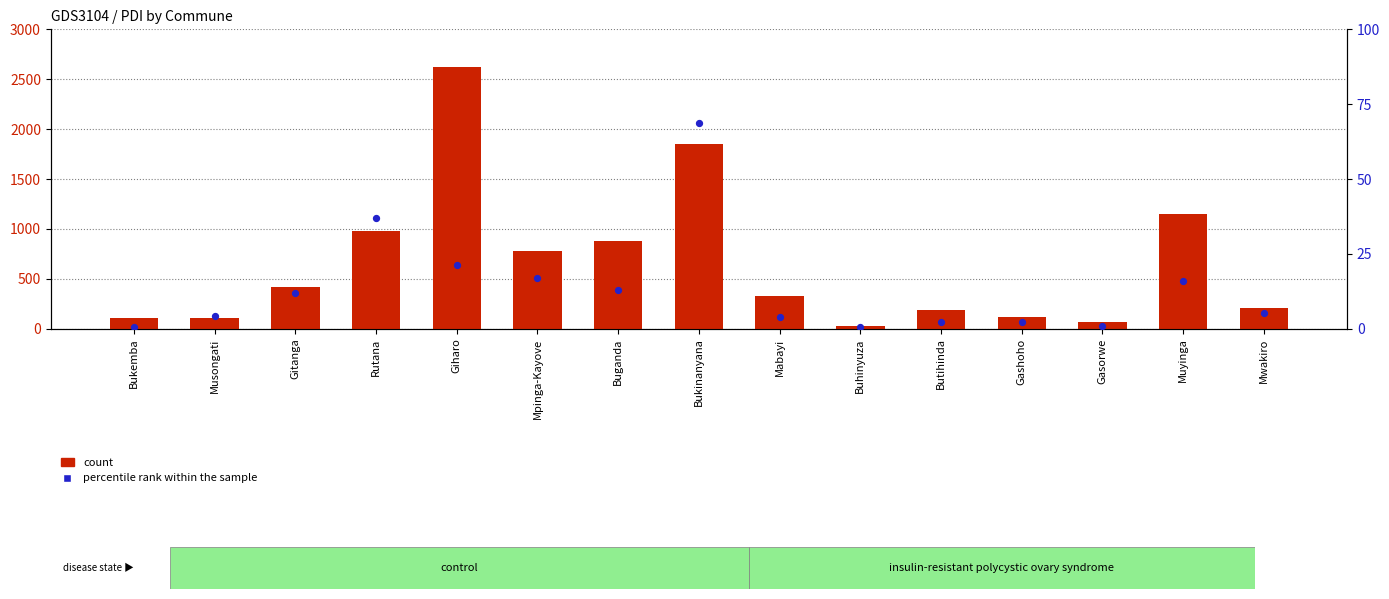

Which series has the largest total across all categories?

count